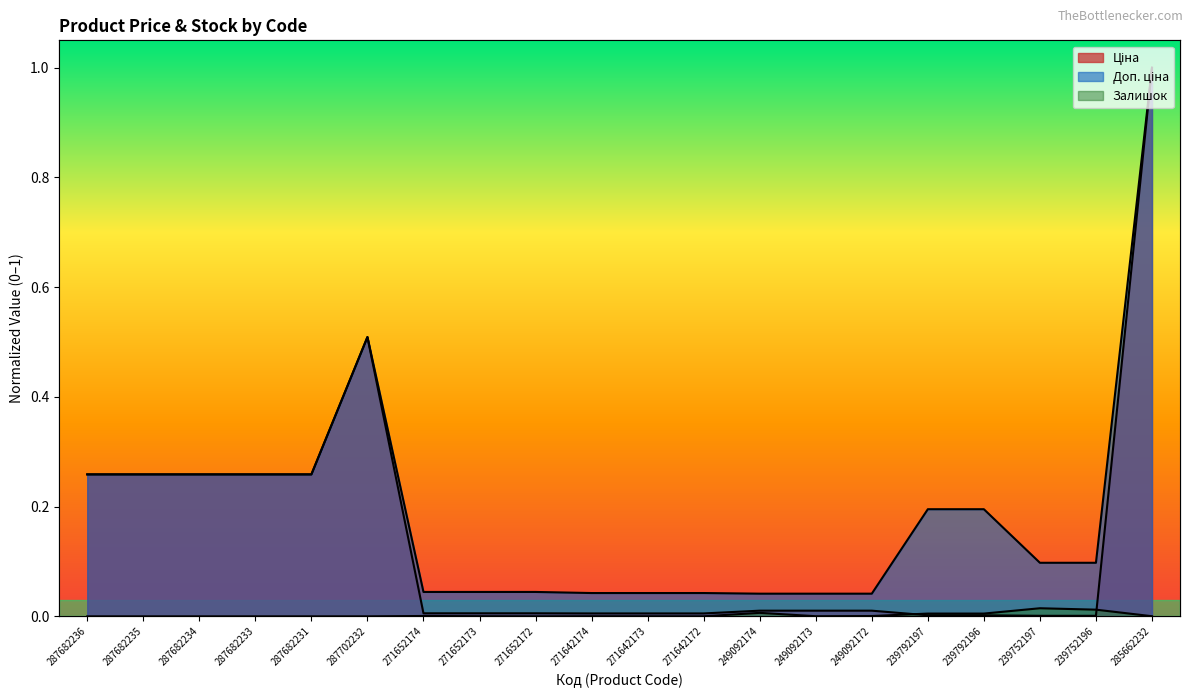

What are all the series names shown in the legend?

Ціна, Доп. ціна, Залишок